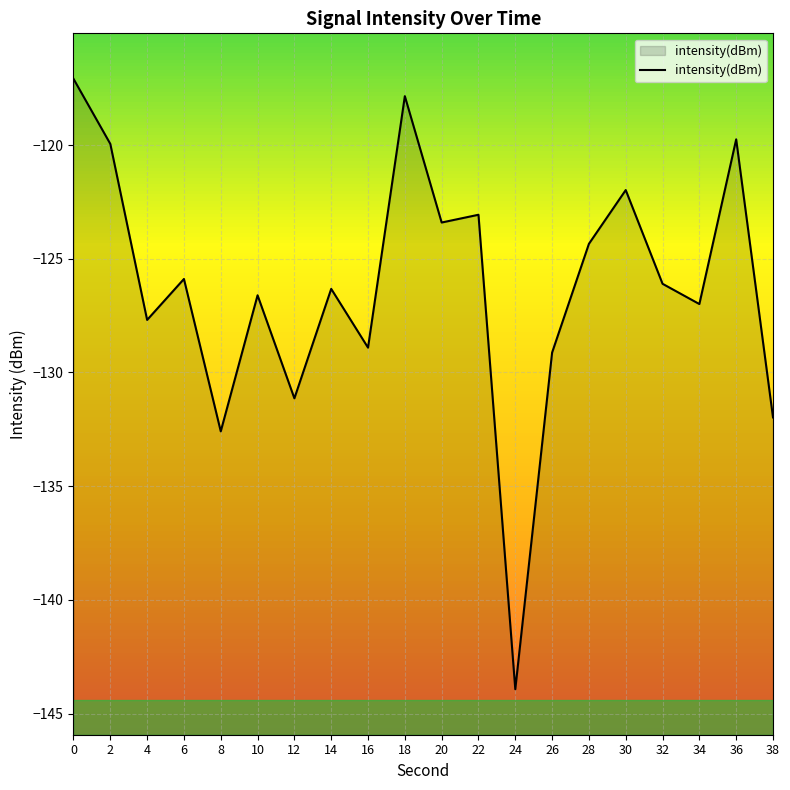

How many distinct data groups are displayed?

1